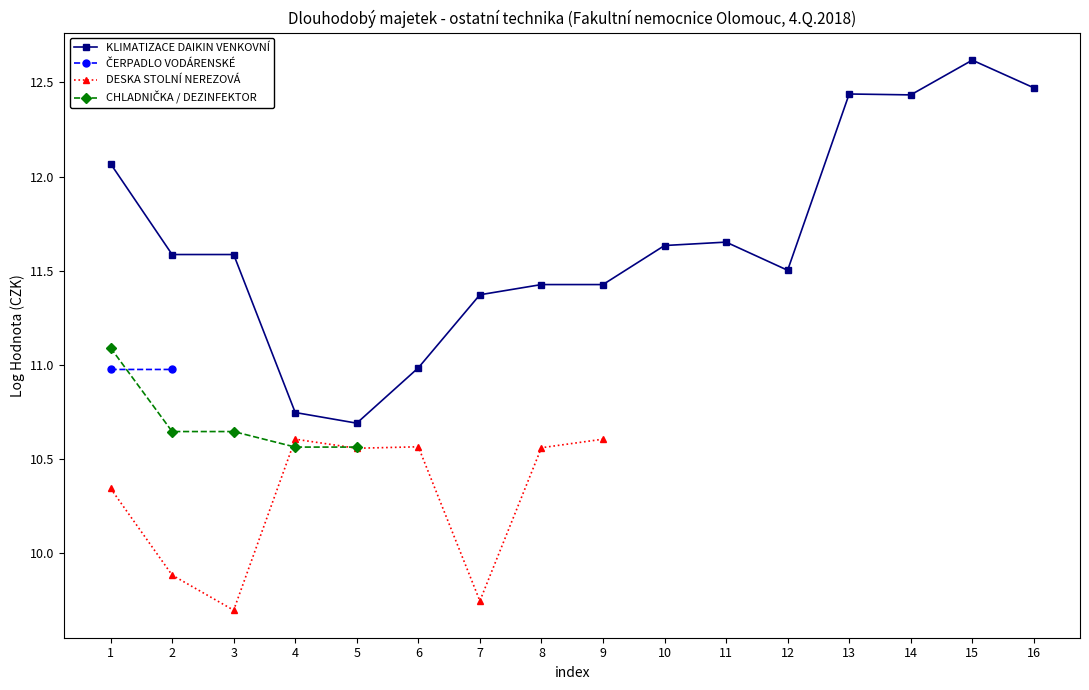

How many data points in DESKA STOLNÍ NEREZOVÁ are less than 10?

3